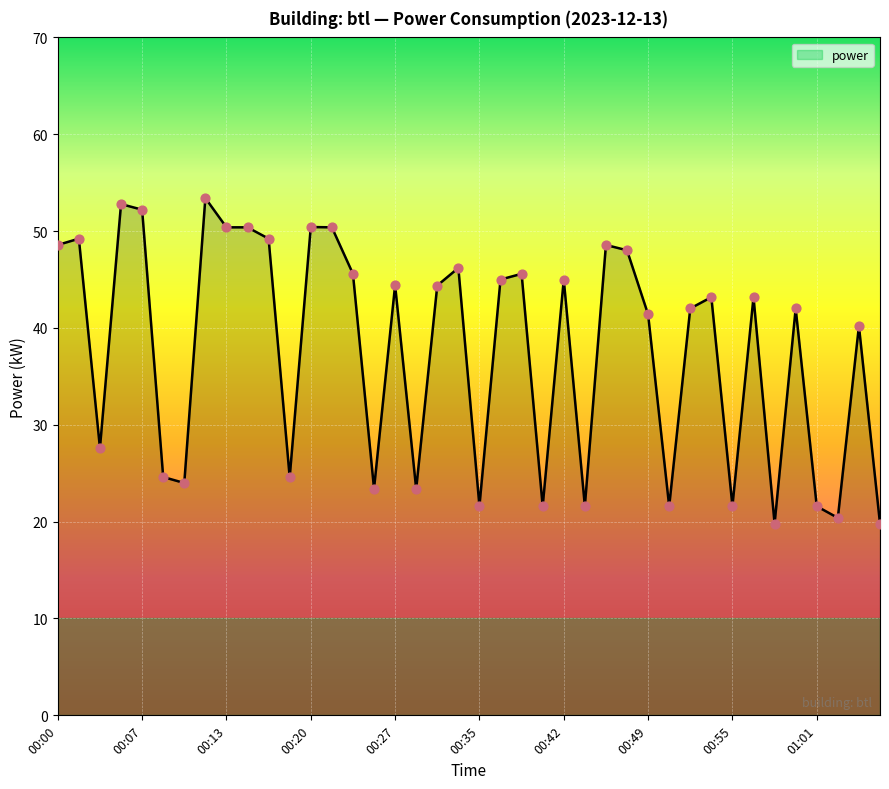

What is the maximum value shown in the chart?

53.4